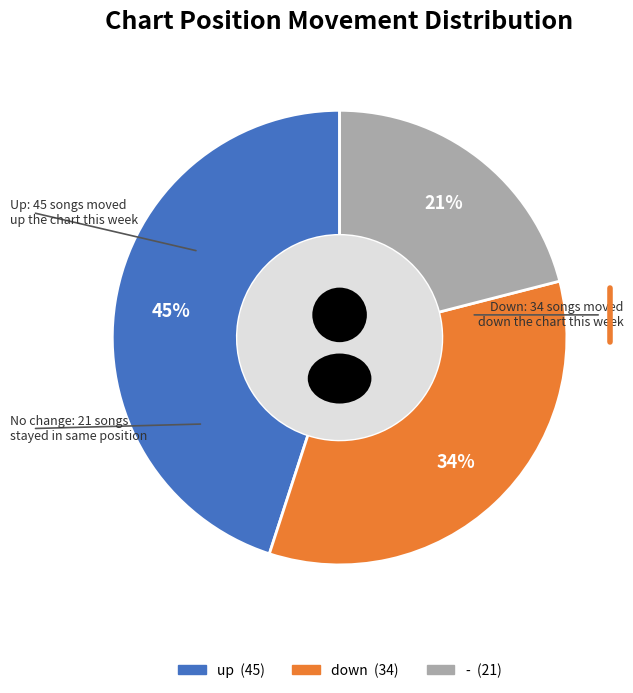

True or false: up accounts for 52% of the total.

False